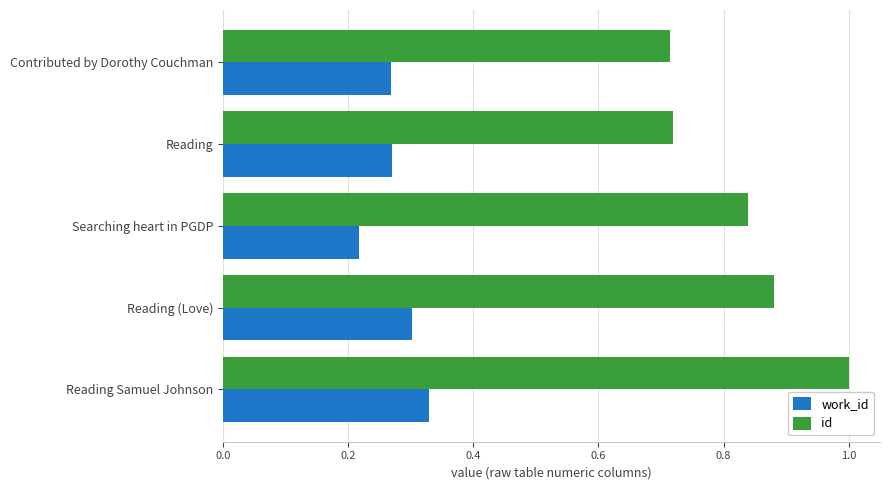

The id series shows 0.5 at Contributed by Dorothy Couchman. True or false?

False